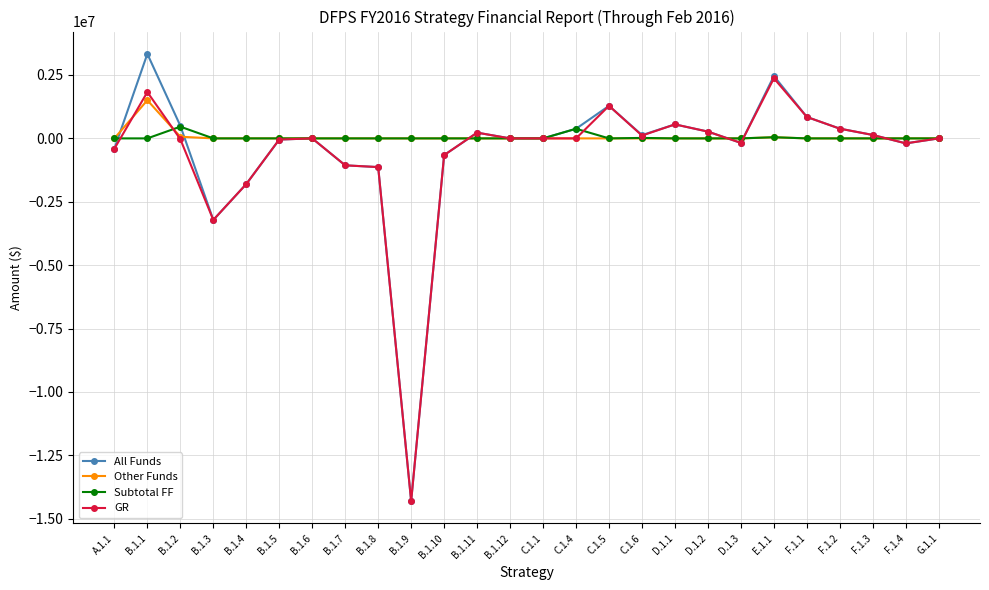

Is this an area chart (filled region under the line)?

No